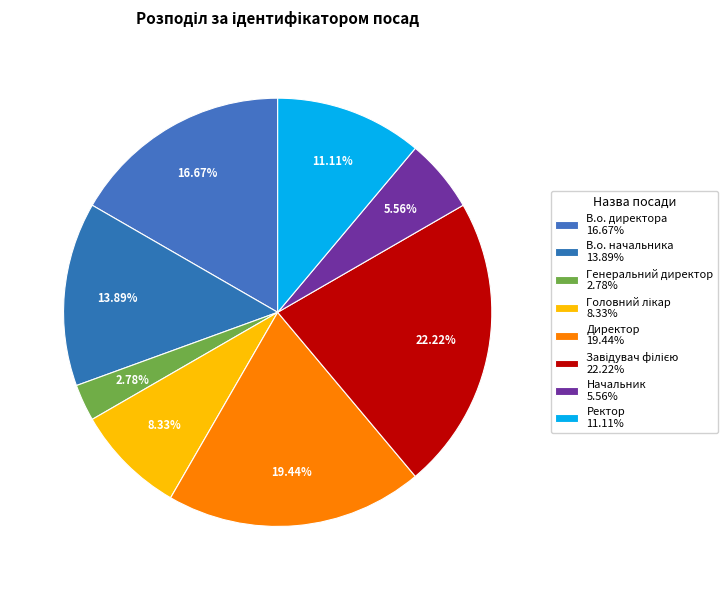

Count the number of slices in the pie.

8